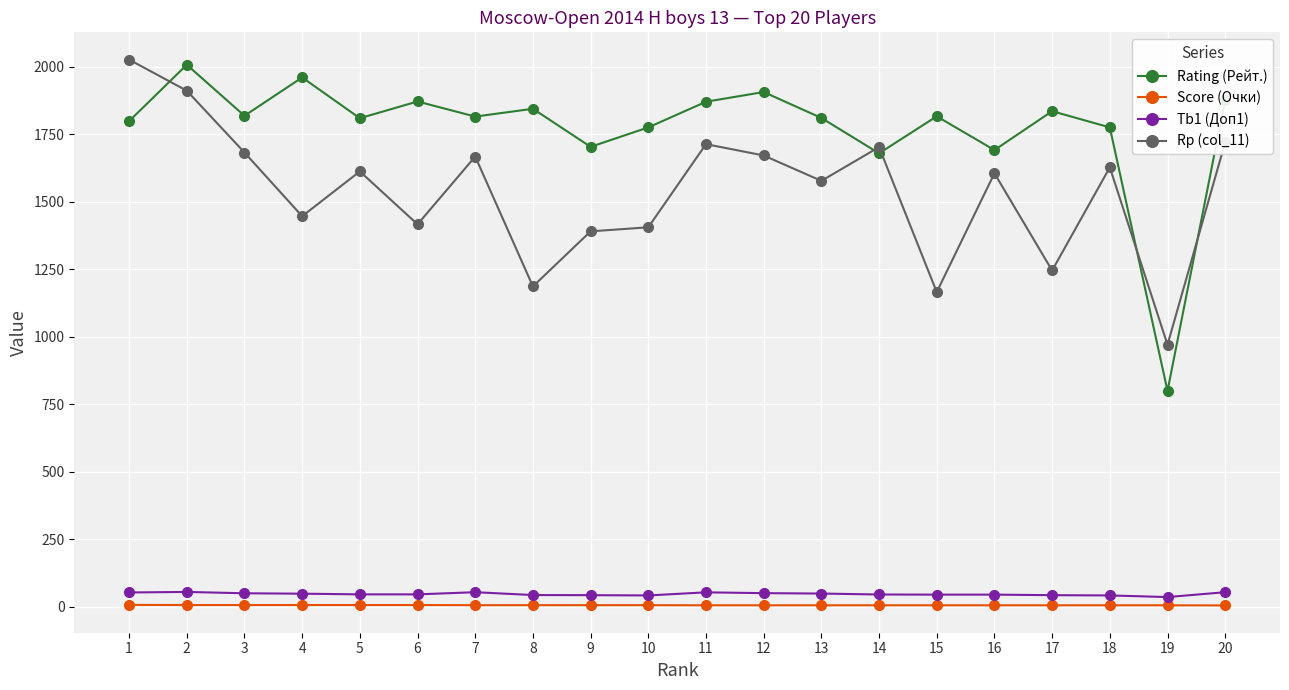

At 5, list the series in order from smallest to largest.

Score (Очки), Tb1 (Доп1), Rp (col_11), Rating (Рейт.)